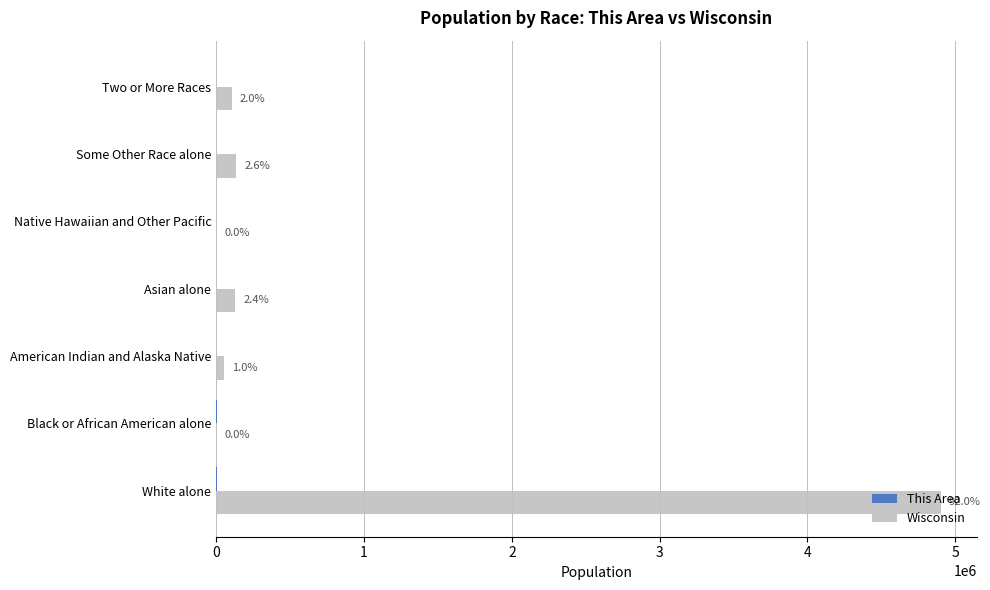

What is the minimum value for Wisconsin?

148